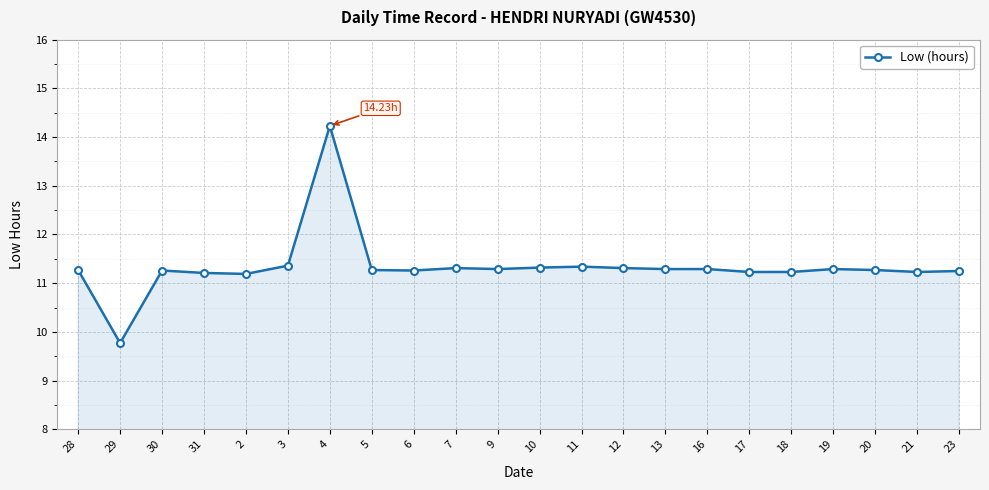

At which category does the data reach its first local valley?

29